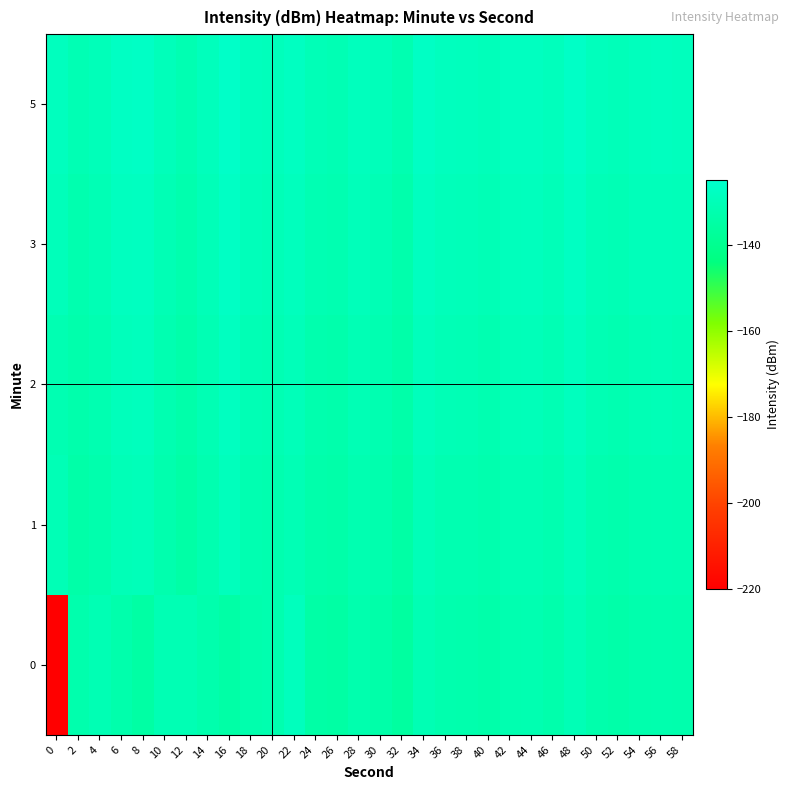

What is the greatest value displayed?

-126.0